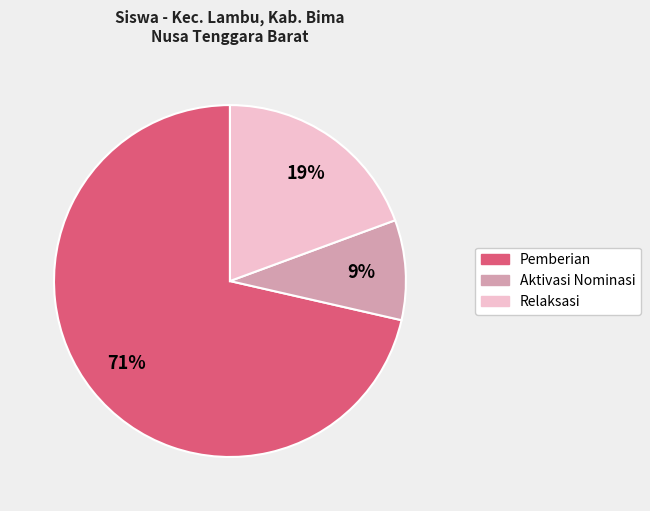

Is there any slice that represents more than half of the pie?

Yes